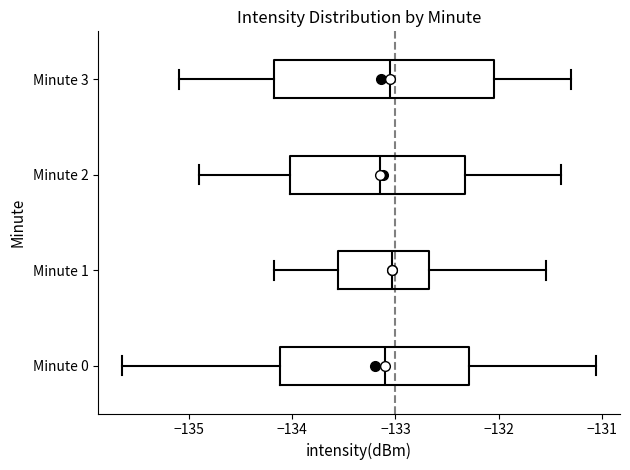

Reading bottom to top, read every box against the x-axis: the position of its median line, the range the box covers, and the ends of its whiskers. The values are not printed on the chart, so give them approximately, as read against the axis.

Minute 0: median -133.1, box -134.1 to -132.3, whiskers -135.7 to -131.1
Minute 1: median -133.0, box -133.6 to -132.7, whiskers -134.2 to -131.5
Minute 2: median -133.1, box -134.0 to -132.3, whiskers -134.9 to -131.4
Minute 3: median -133.0, box -134.2 to -132.0, whiskers -135.1 to -131.3